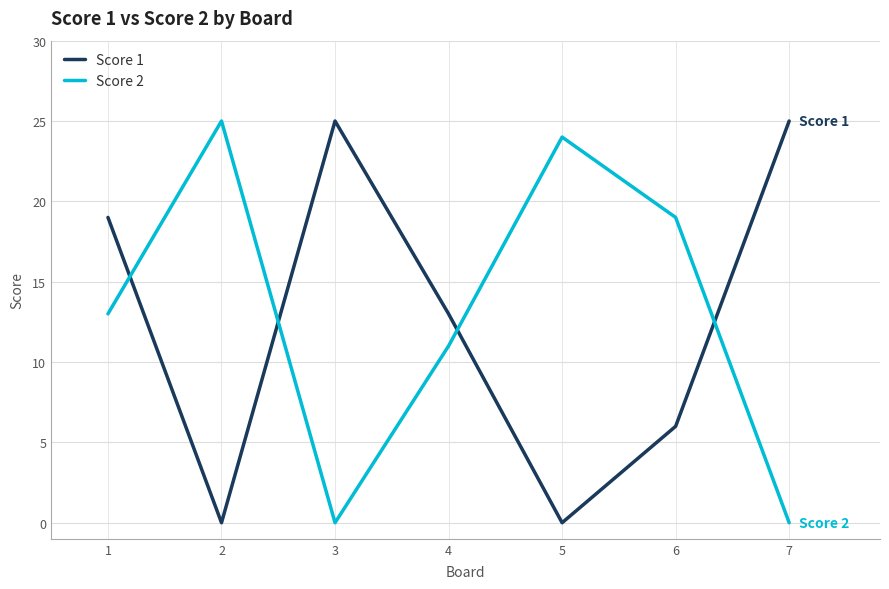

True or false: Score 2 has a value of 13 at 1.

True